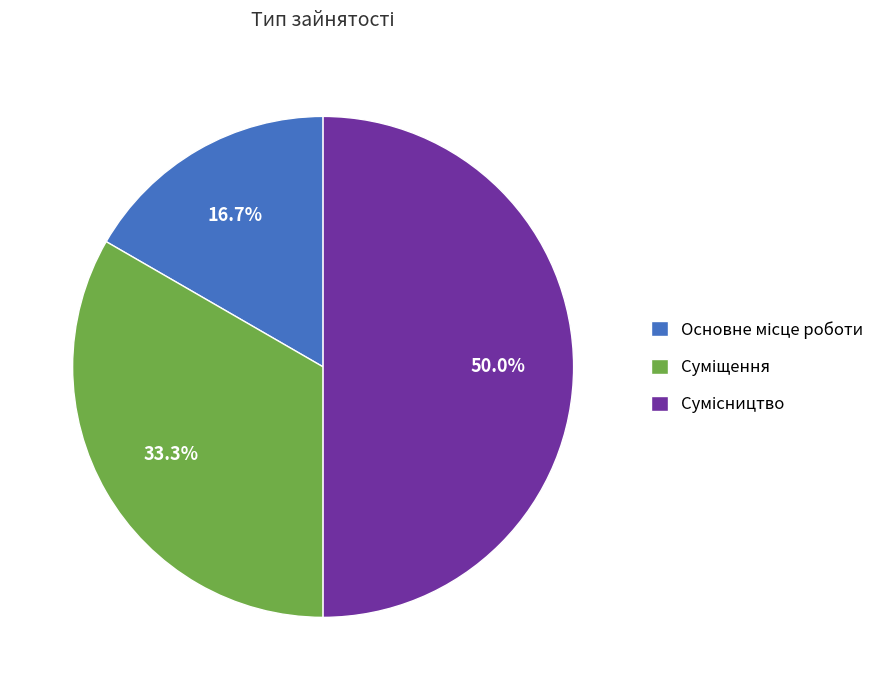

What percentage is the Сумісництво slice, to the nearest percent?

50%